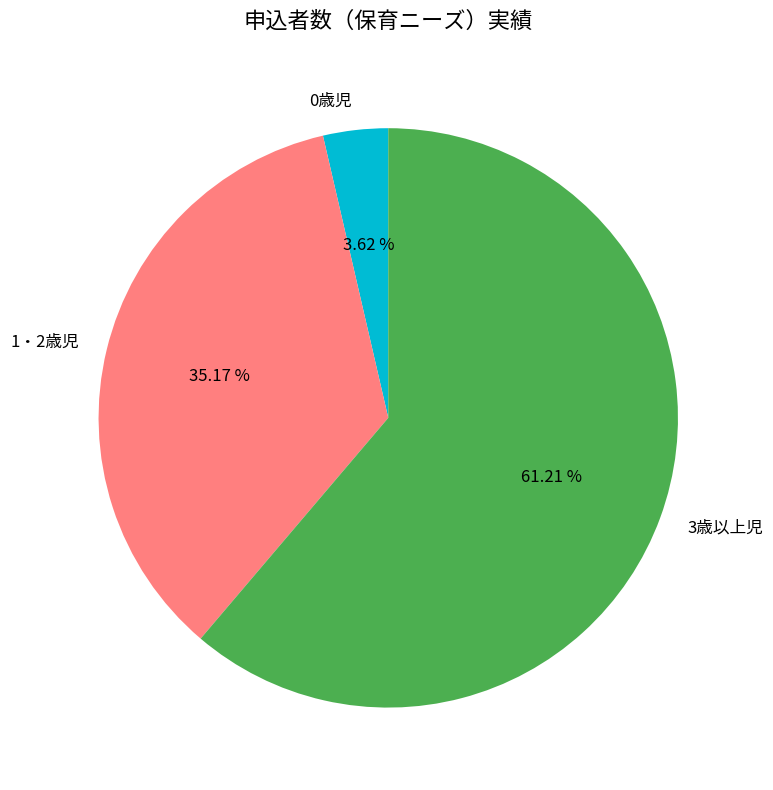

To the nearest percent, what is the average slice percentage?

33%